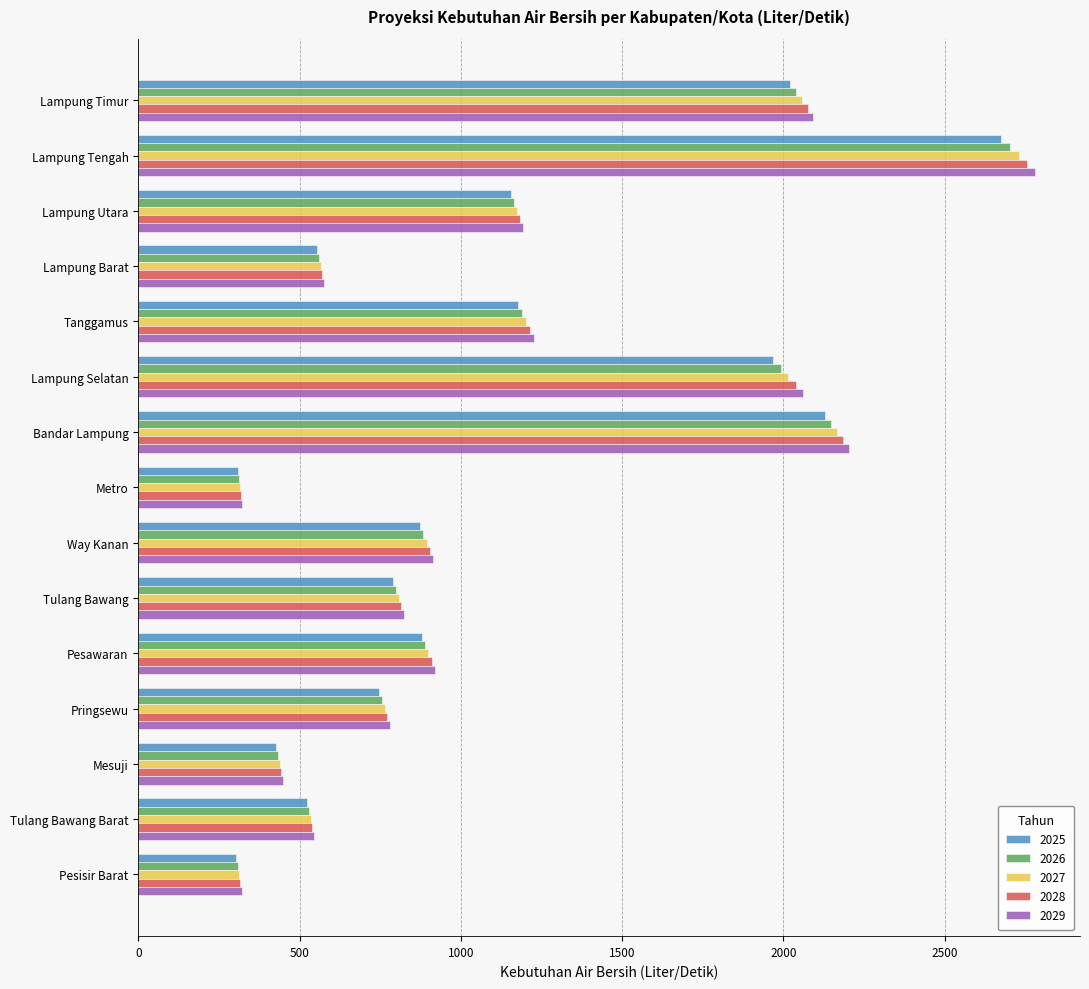

Rank the series by their maximum value, from highest to lowest.

2029, 2028, 2027, 2026, 2025